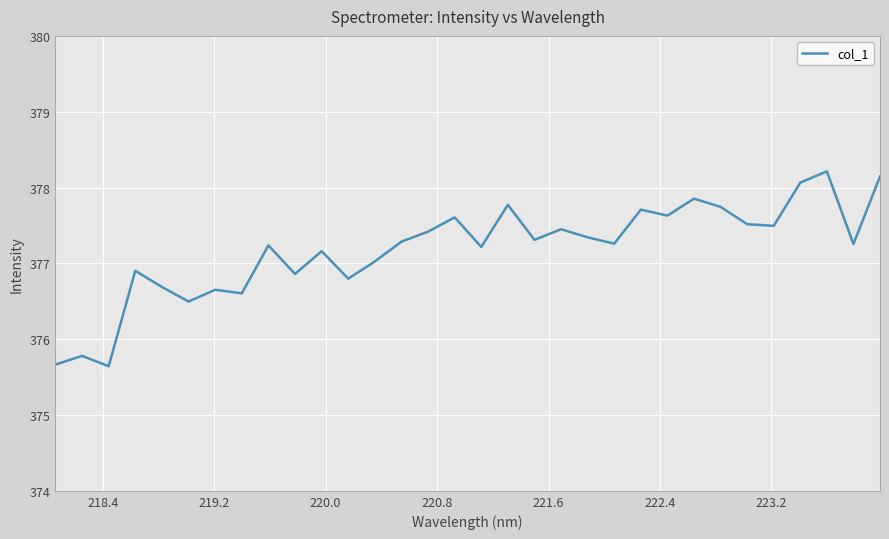

What is the maximum value shown in the chart?

378.2